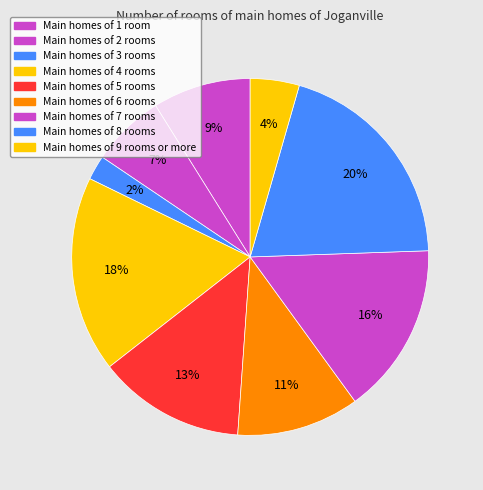

How many slices are in this pie chart?

9